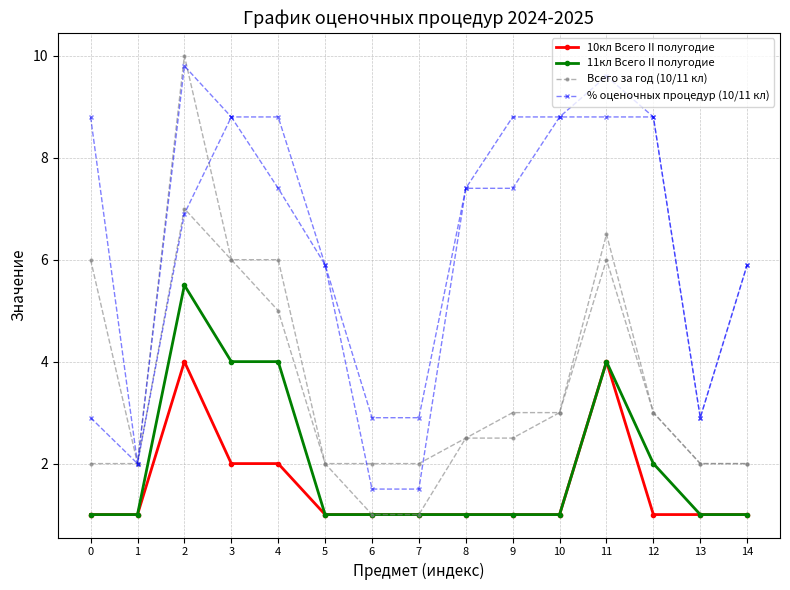

At which category is the sum across all series the highest?

2